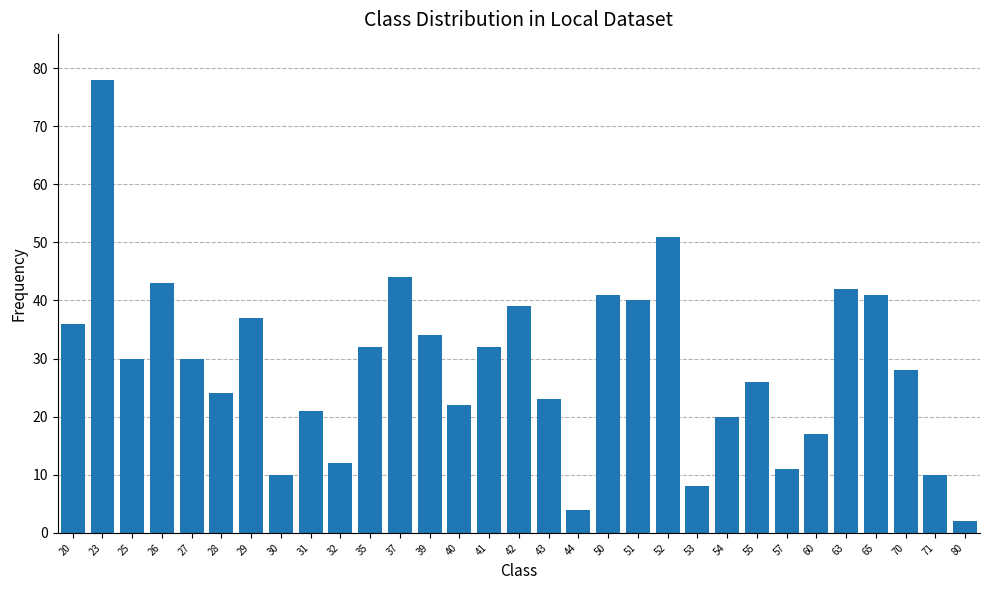

How many series are shown in this chart?

1